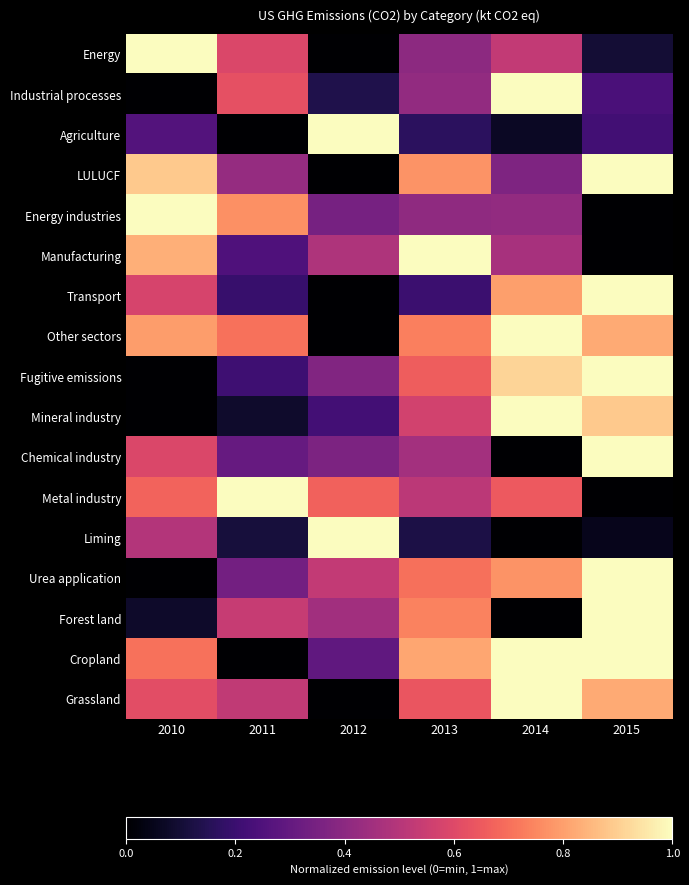

Reading left to right, transcribe all the data shown in this chart.

Energy: 2010=1.0	2011=0.6	2012=0.0	2013=0.4	2014=0.5	2015=0.1
Industrial processes: 2010=0.0	2011=0.6	2012=0.1	2013=0.4	2014=1.0	2015=0.2
Agriculture: 2010=0.3	2011=0.0	2012=1.0	2013=0.2	2014=0.1	2015=0.2
LULUCF: 2010=0.9	2011=0.4	2012=0.0	2013=0.8	2014=0.4	2015=1.0
Energy industries: 2010=1.0	2011=0.8	2012=0.3	2013=0.4	2014=0.4	2015=0.0
Manufacturing: 2010=0.8	2011=0.2	2012=0.5	2013=1.0	2014=0.5	2015=0.0
Transport: 2010=0.6	2011=0.2	2012=0.0	2013=0.2	2014=0.8	2015=1.0
Other sectors: 2010=0.8	2011=0.7	2012=0.0	2013=0.7	2014=1.0	2015=0.8
Fugitive emissions: 2010=0.0	2011=0.2	2012=0.4	2013=0.7	2014=0.9	2015=1.0
Mineral industry: 2010=0.0	2011=0.1	2012=0.2	2013=0.6	2014=1.0	2015=0.9
Chemical industry: 2010=0.6	2011=0.3	2012=0.4	2013=0.5	2014=0.0	2015=1.0
Metal industry: 2010=0.7	2011=1.0	2012=0.7	2013=0.5	2014=0.7	2015=0.0
Liming: 2010=0.5	2011=0.1	2012=1.0	2013=0.1	2014=0.0	2015=0.1
Urea application: 2010=0.0	2011=0.3	2012=0.5	2013=0.7	2014=0.8	2015=1.0
Forest land: 2010=0.1	2011=0.5	2012=0.5	2013=0.7	2014=0.0	2015=1.0
Cropland: 2010=0.7	2011=0.0	2012=0.3	2013=0.8	2014=1.0	2015=1.0
Grassland: 2010=0.6	2011=0.5	2012=0.0	2013=0.6	2014=1.0	2015=0.8